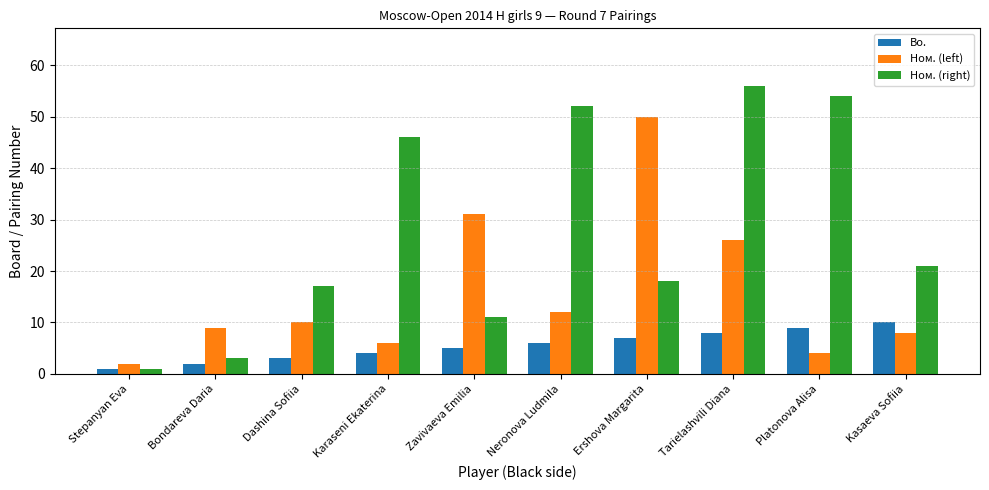

What is the value of the Bo. bar at the 4th from the left?

4